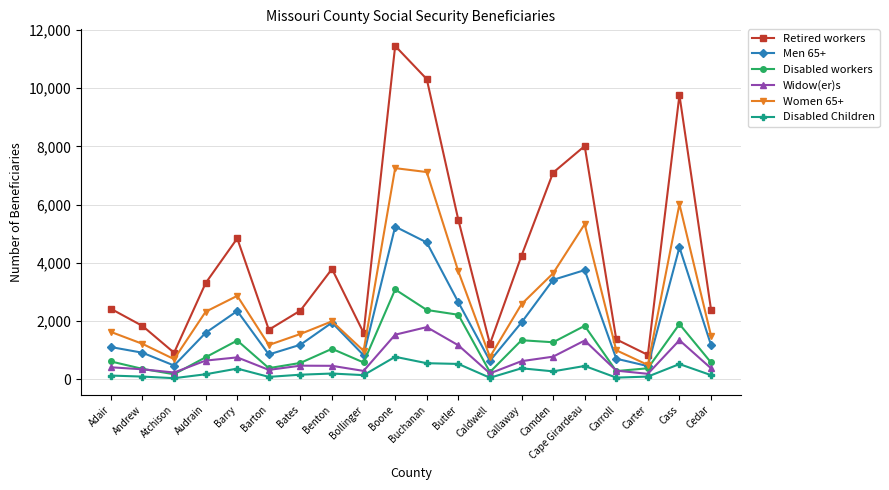

Rank the series at Barry from lowest to highest value.

Disabled Children, Widow(er)s, Disabled workers, Men 65+, Women 65+, Retired workers